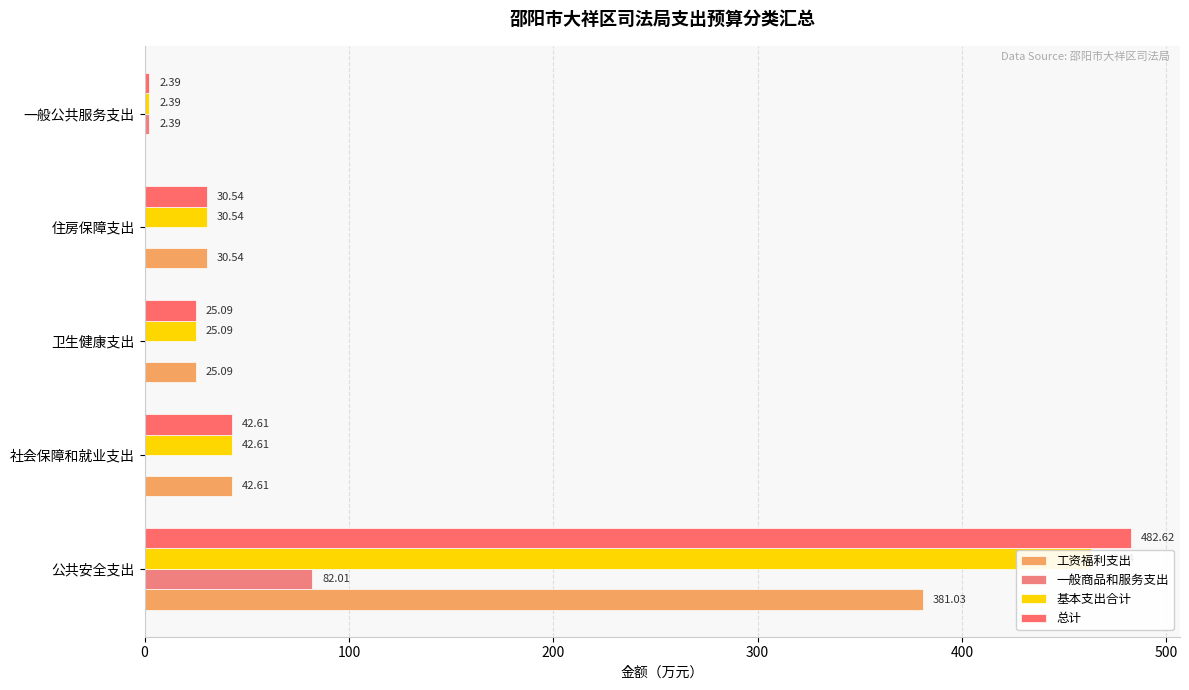

Is it true that 工资福利支出 equals 64.8 at 社会保障和就业支出?

False